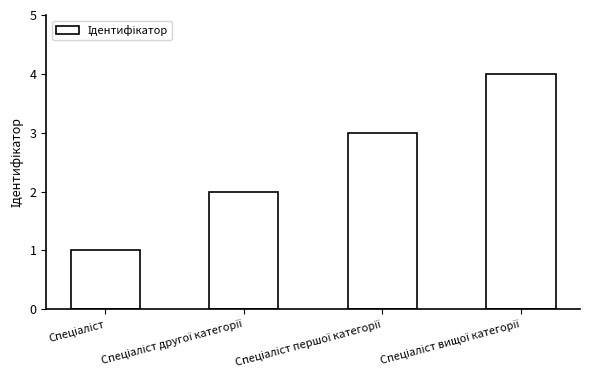

What is the difference between the maximum and minimum values?

3